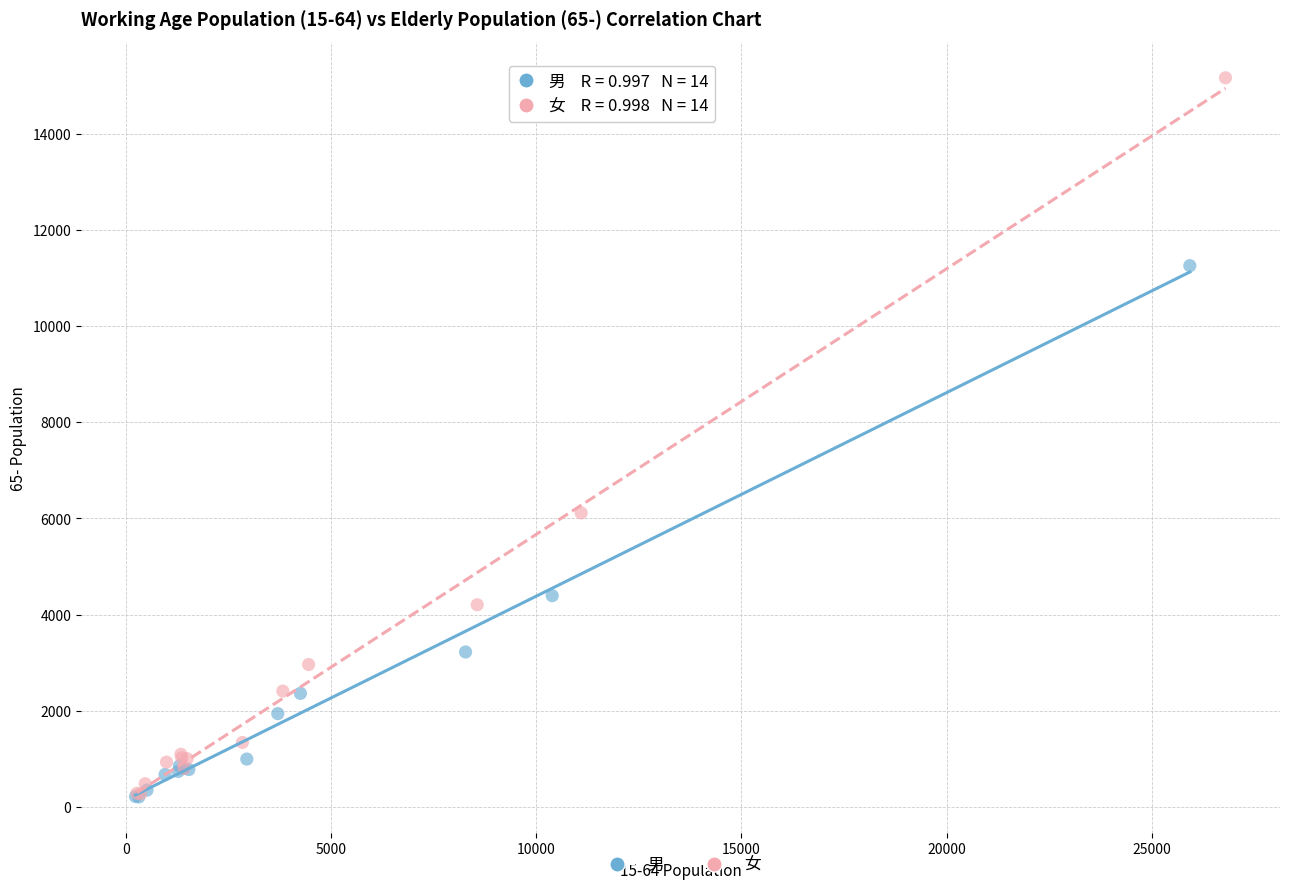

Which series contains the highest Y value?

女